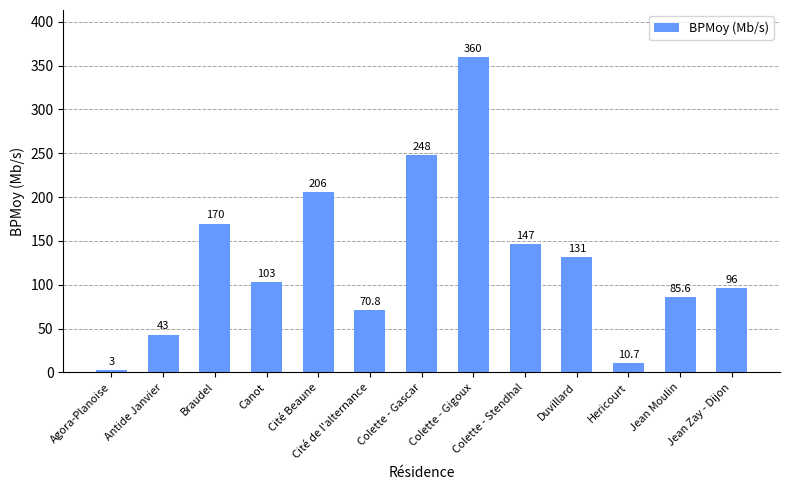

What is the difference between the maximum and minimum values?

356.6